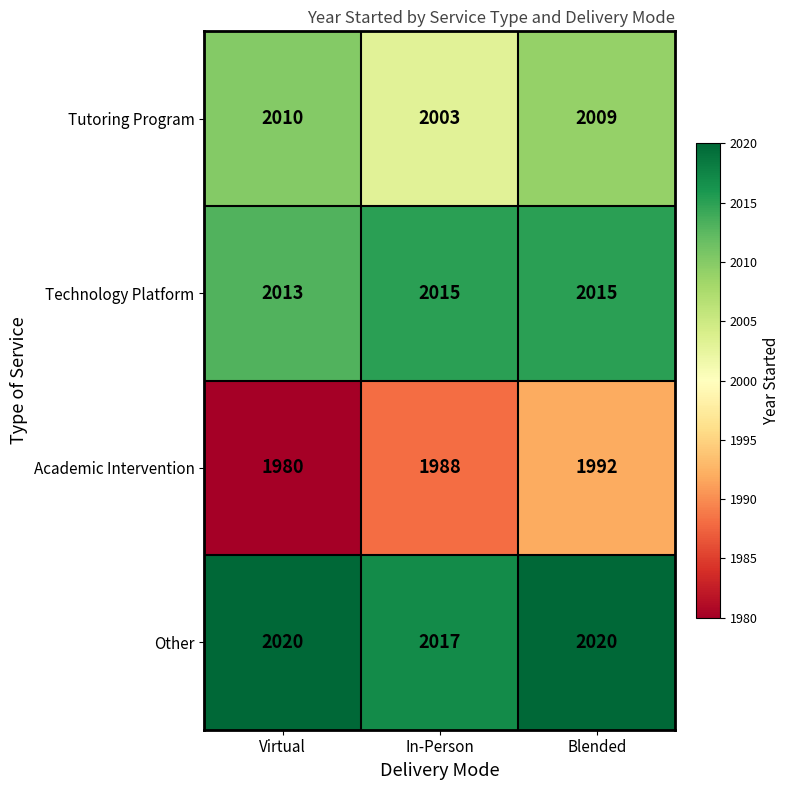

What is the difference between the highest and lowest values at In-Person?

29